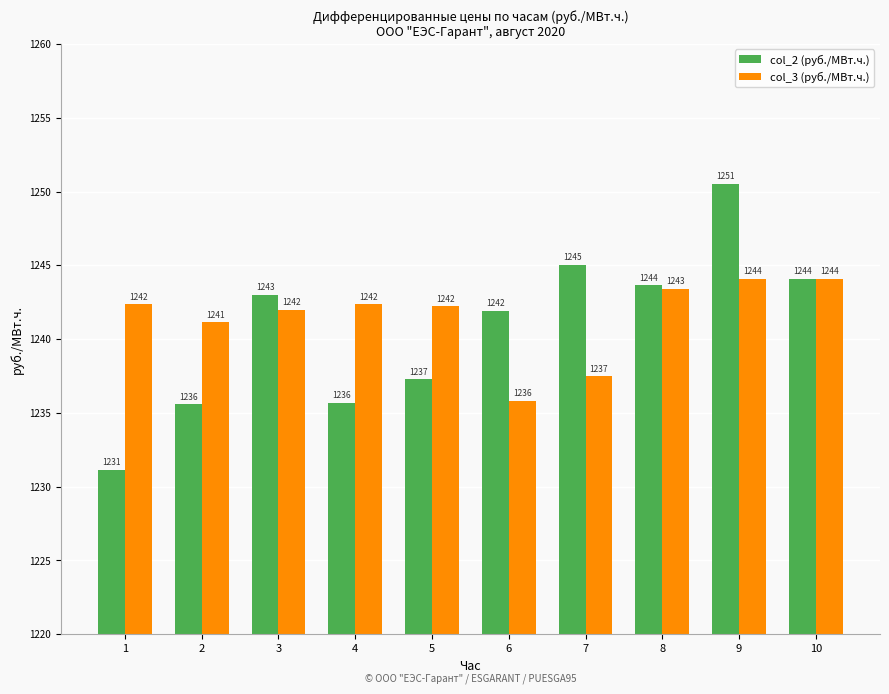

What is the difference between the second highest and second lowest values in the col_2 (руб./МВт.ч.) series?

9.4